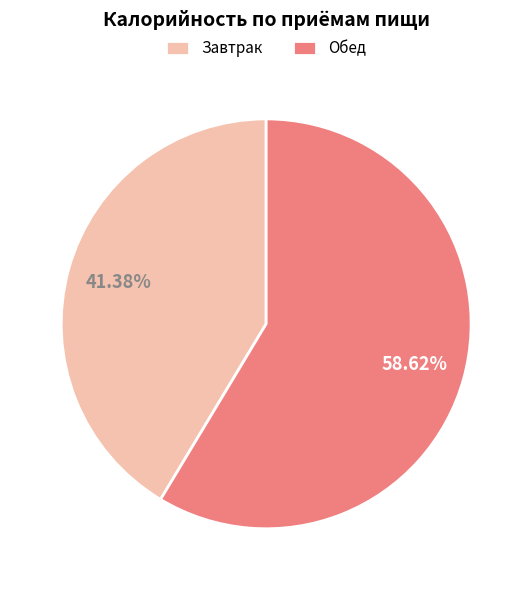

Is there any slice that represents more than half of the pie?

Yes